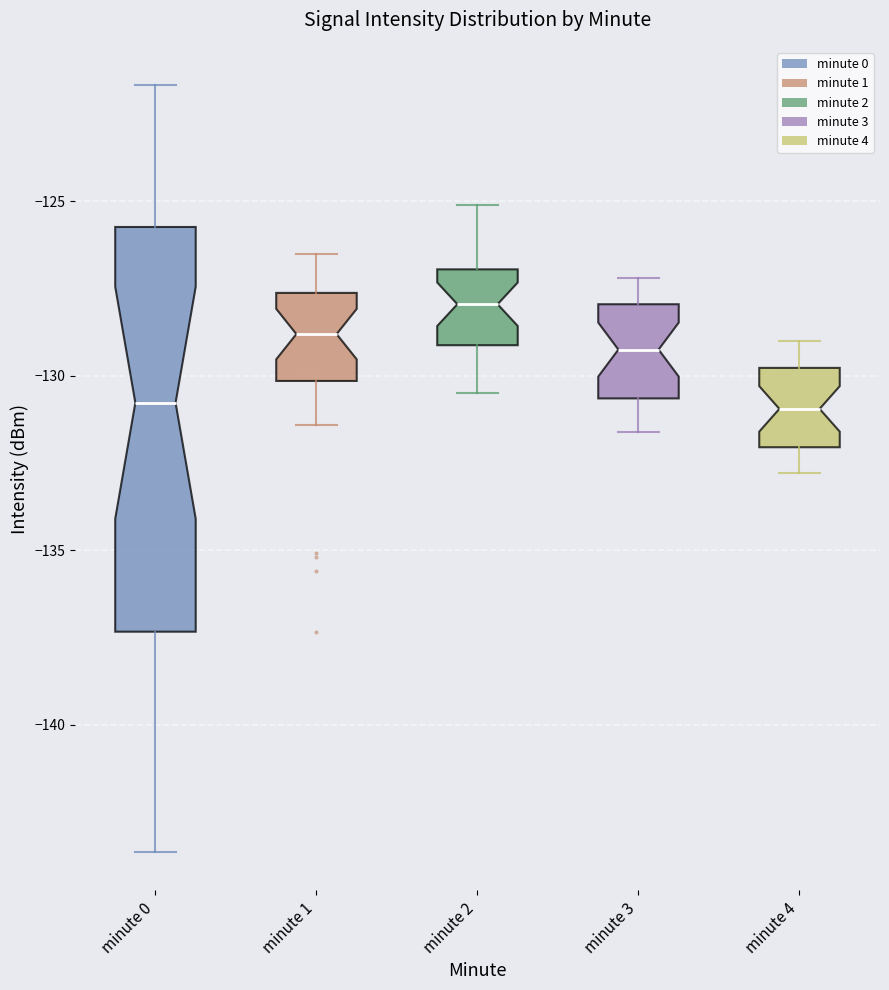

Reading left to right, transcribe this box plot: for each box, give where its median line is, the range the box spans, and where its two whiskers end, as read against the y-axis. The values are not printed on the chart, so give them approximately, as read against the axis.

minute 0: median -131.0, box -137.5 to -125.5, whiskers -143.5 to -121.5
minute 1: median -129.0, box -130.0 to -127.5, whiskers -131.5 to -126.5
minute 2: median -128.0, box -129.0 to -127.0, whiskers -130.5 to -125.0
minute 3: median -129.0, box -130.5 to -128.0, whiskers -131.5 to -127.0
minute 4: median -131.0, box -132.0 to -130.0, whiskers -133.0 to -129.0